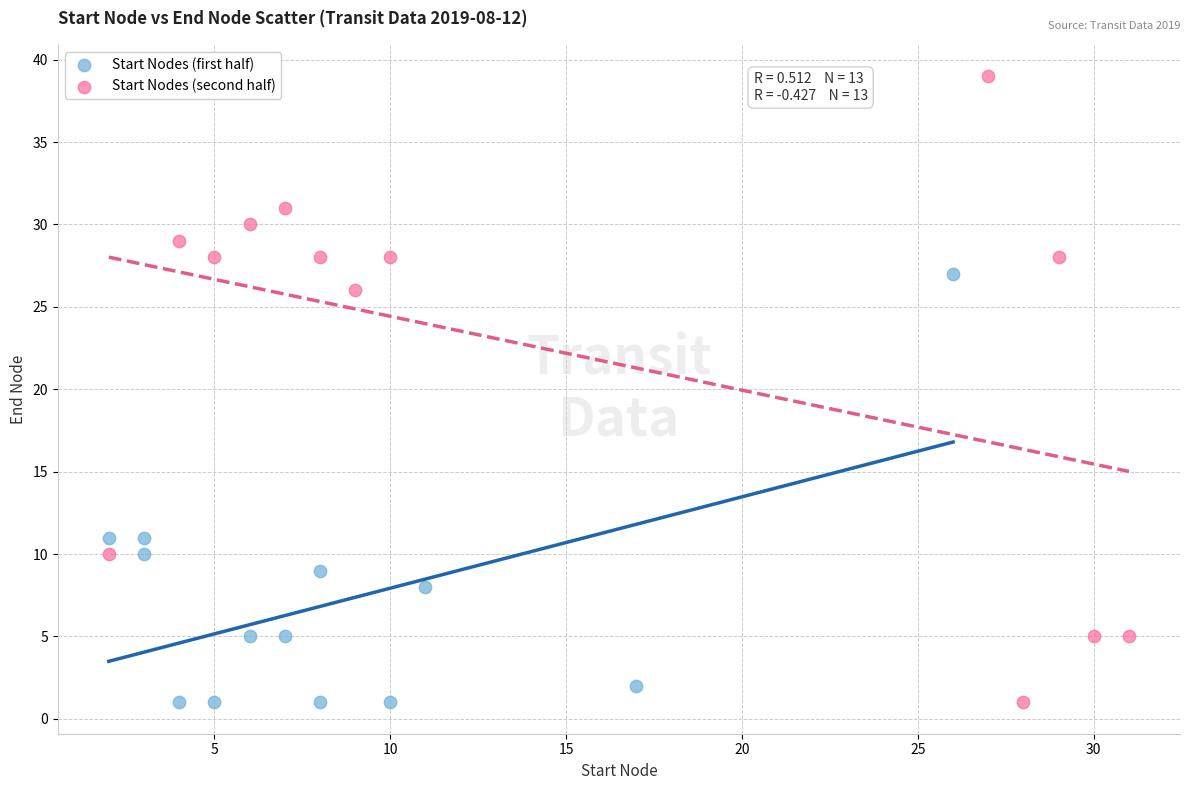

Which series contains the highest Y value?

Start Nodes (second half)